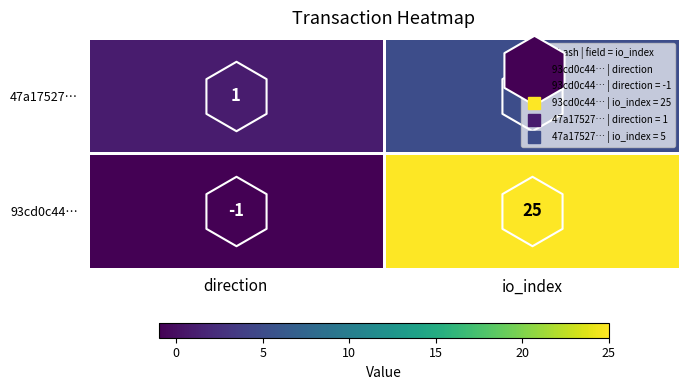

What is the sum of all 93cd0c44… values?

24